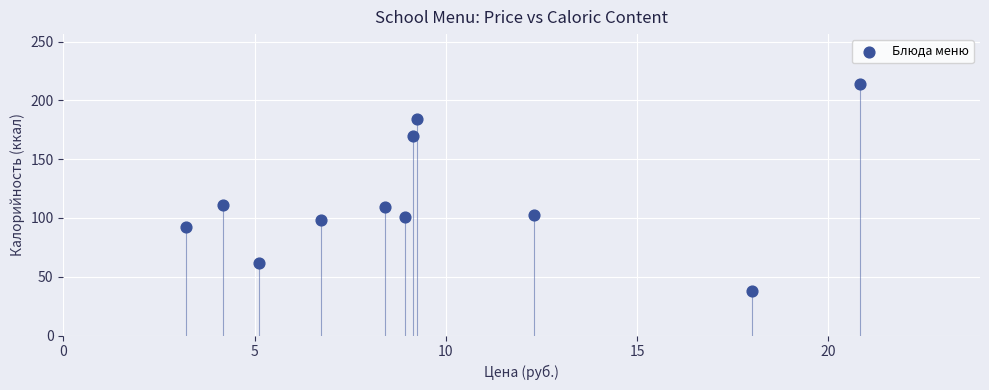

What is the average X value?

9.6